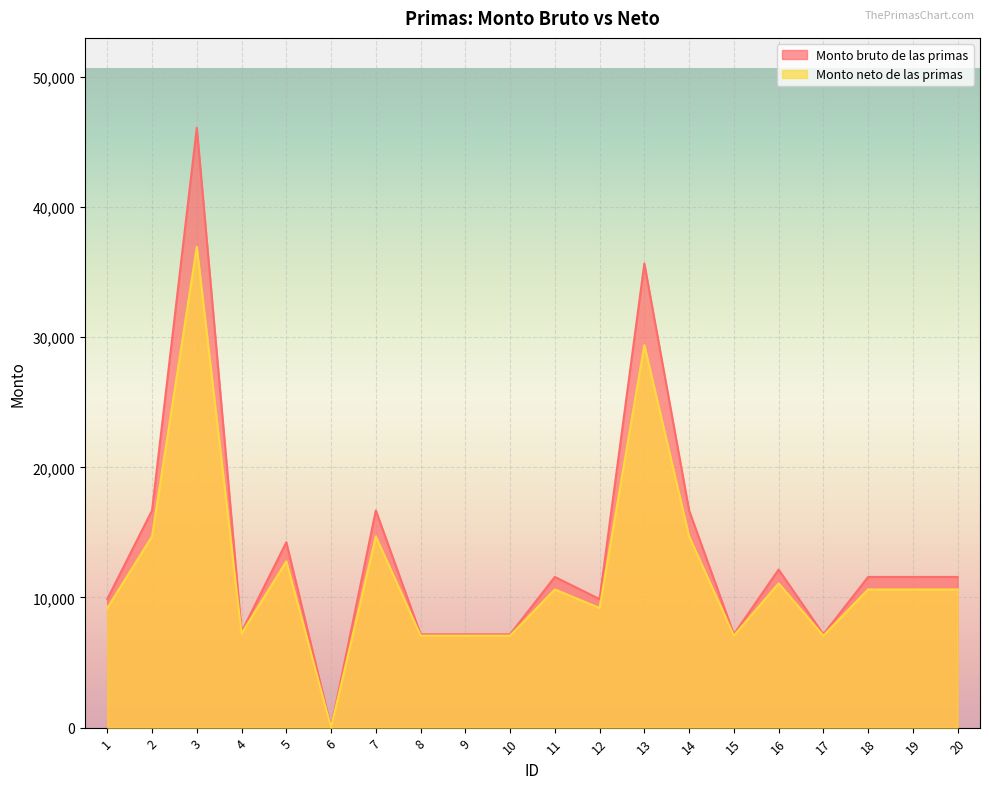

Where is the first local minimum for Monto neto de las primas?

4